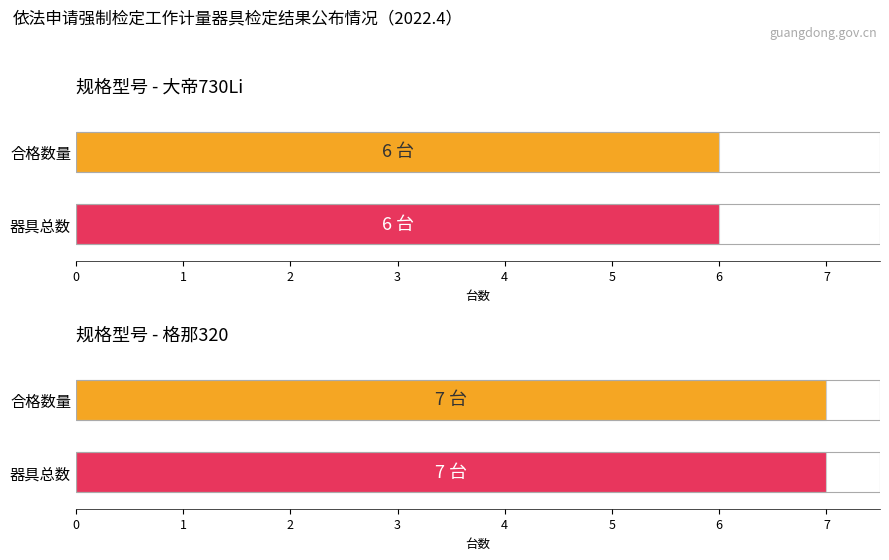

True or false: 器具总数 has a value of 6 at 大帝730Li.

True